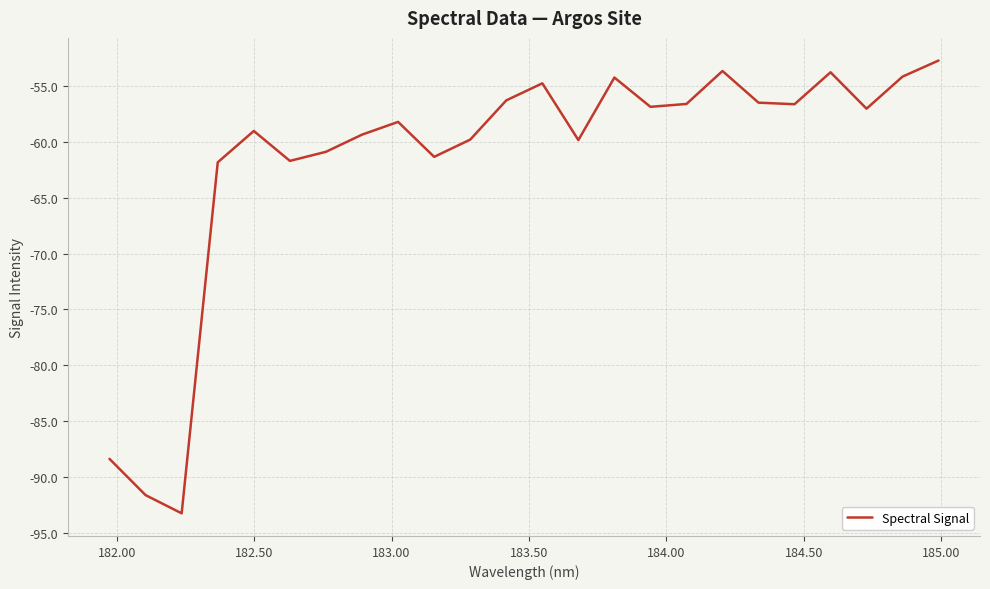

What is the maximum value shown in the chart?

-52.8